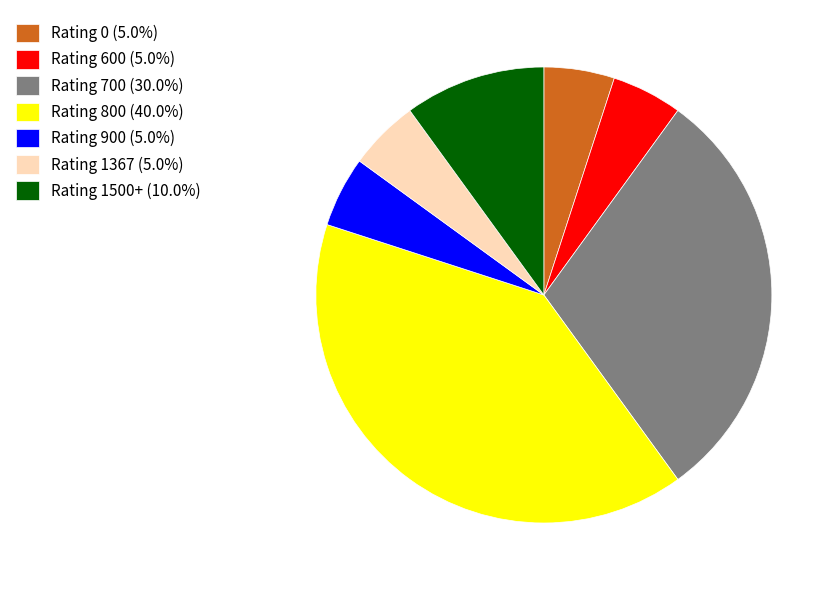

Approximately how many times larger is the value at Rating 0 (5.0%) compared to Rating 1367 (5.0%)?

1.0